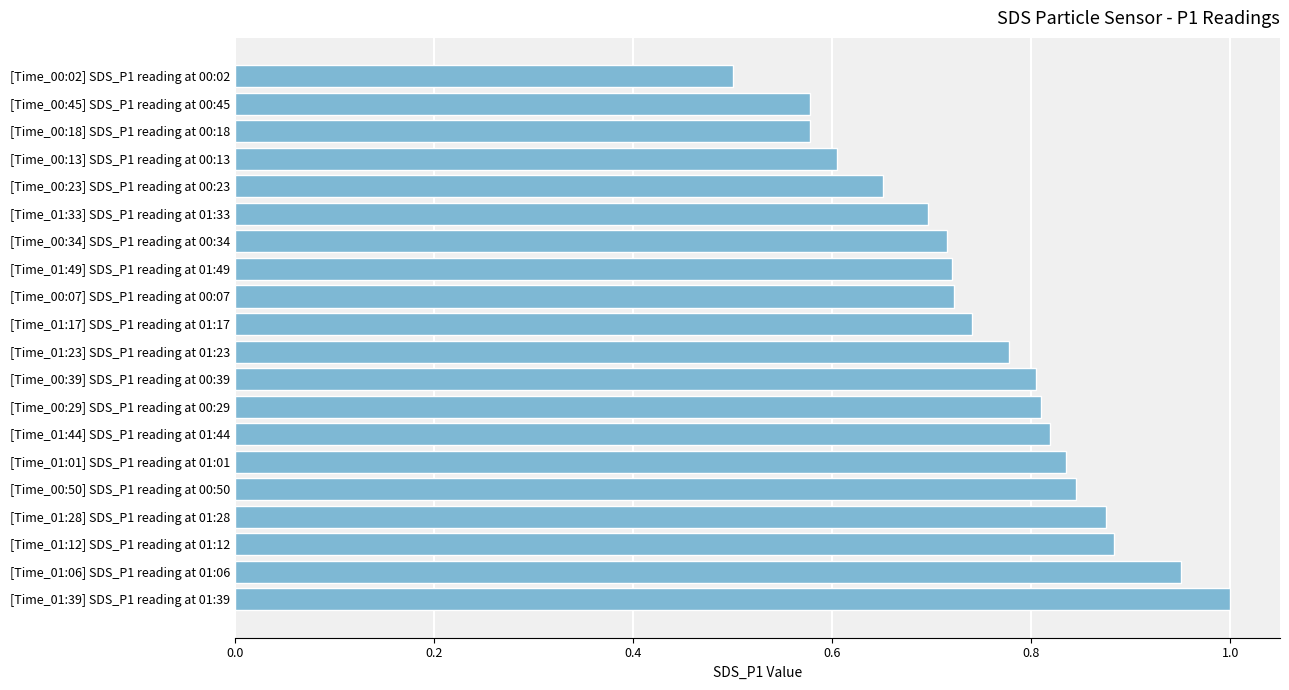

What is the change in value from [Time_01:39] SDS_P1 reading at 01:39 to [Time_00:02] SDS_P1 reading at 00:02?

-0.5